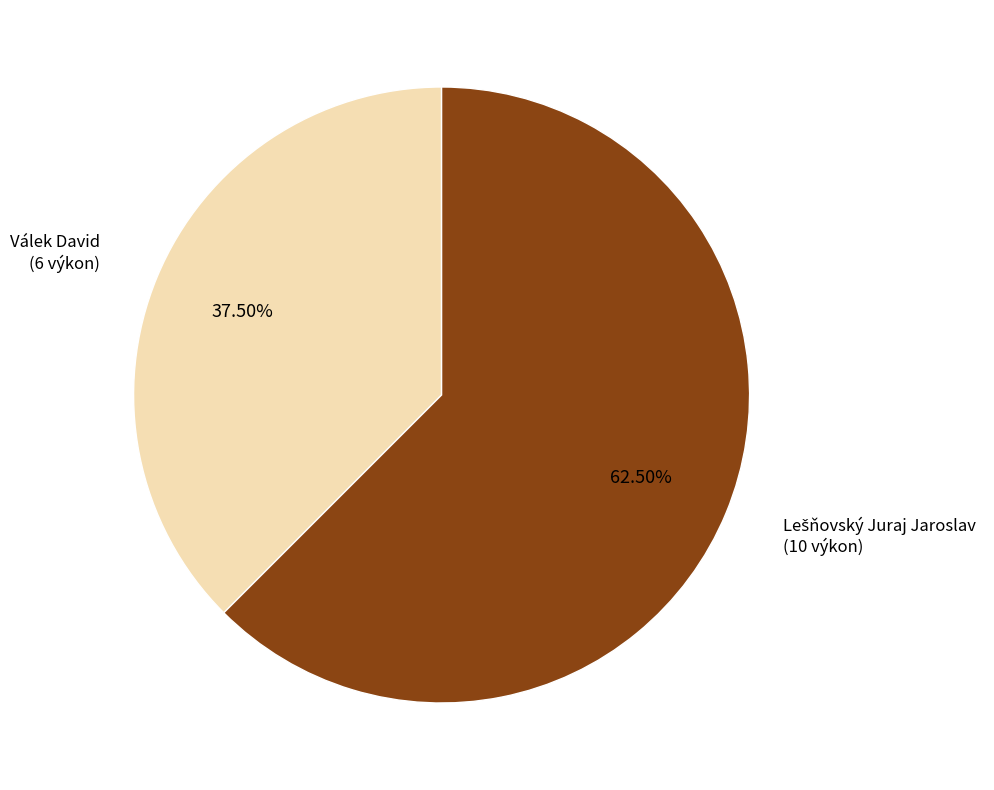

Which category has the smallest portion of the pie?

Válek David